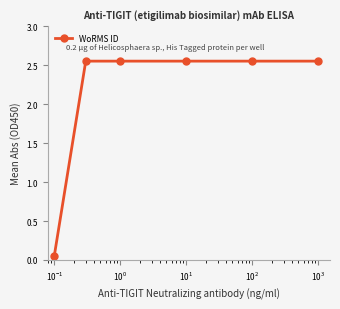

What is the sum of all values?

12.8